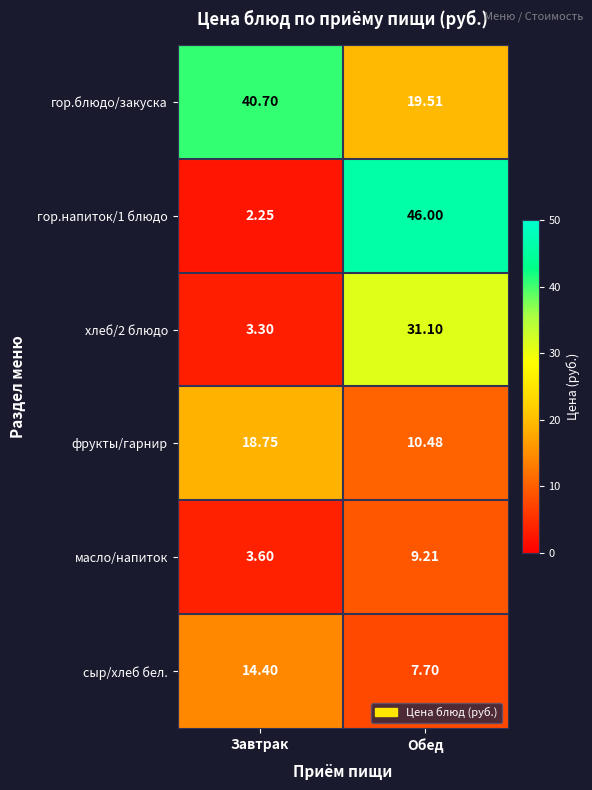

At which label is гор.напиток/1 блюдо closest to 24?

Завтрак